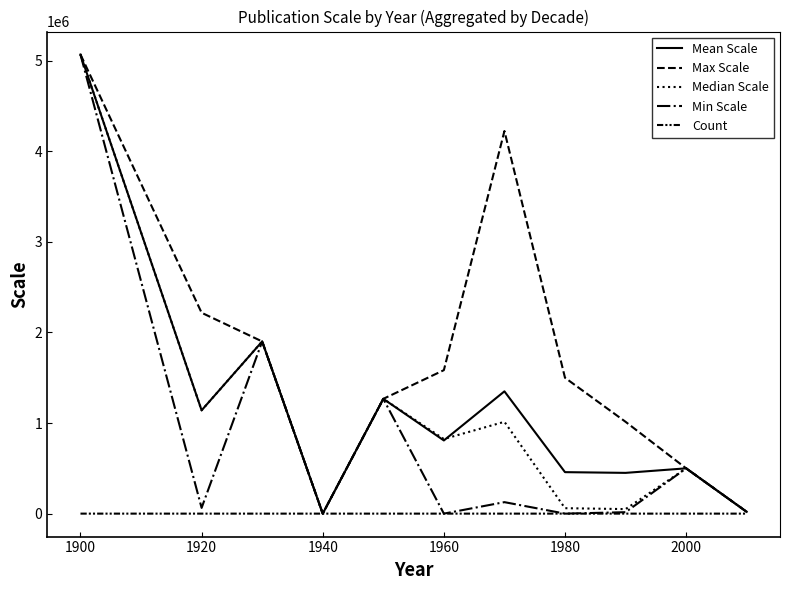

How many distinct data groups are displayed?

5